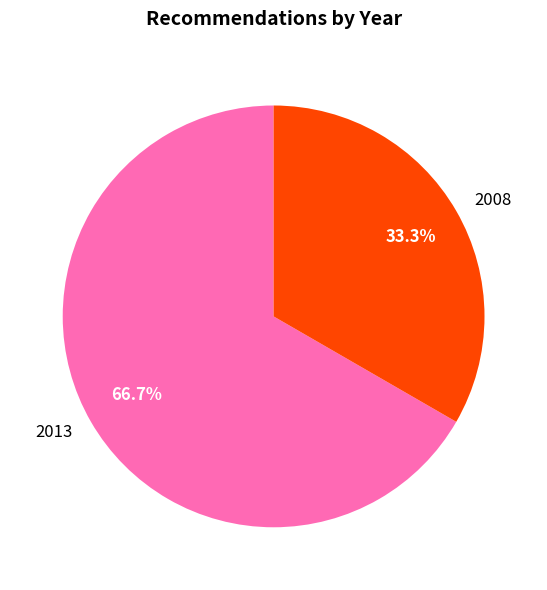

Do 2013 and 2008 together represent more than half of the pie?

Yes